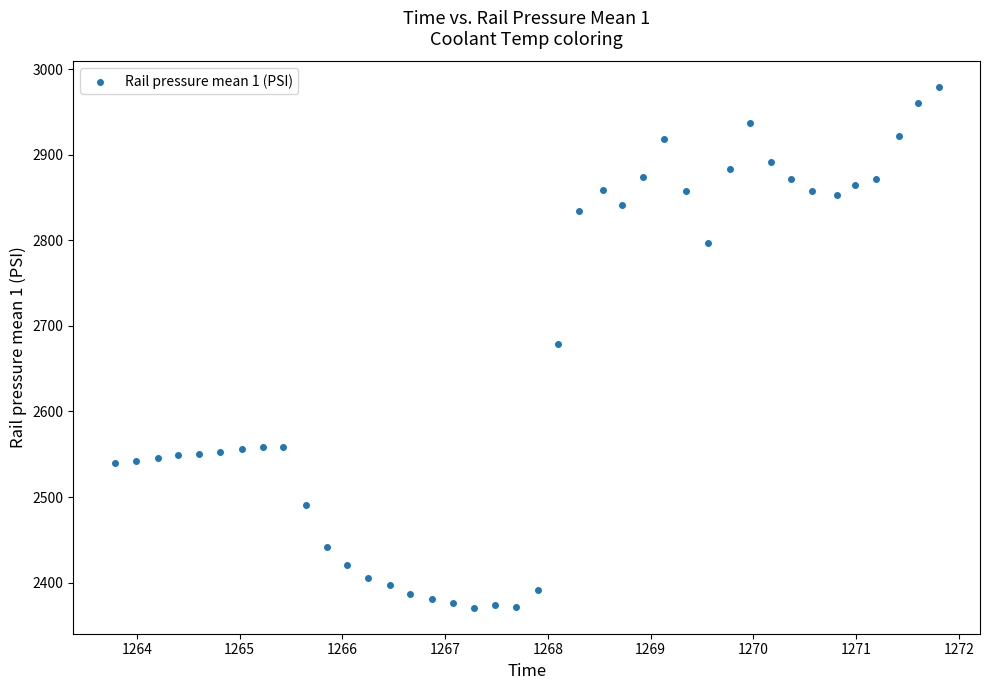

What is the range of Y values (max minus min)?

607.7